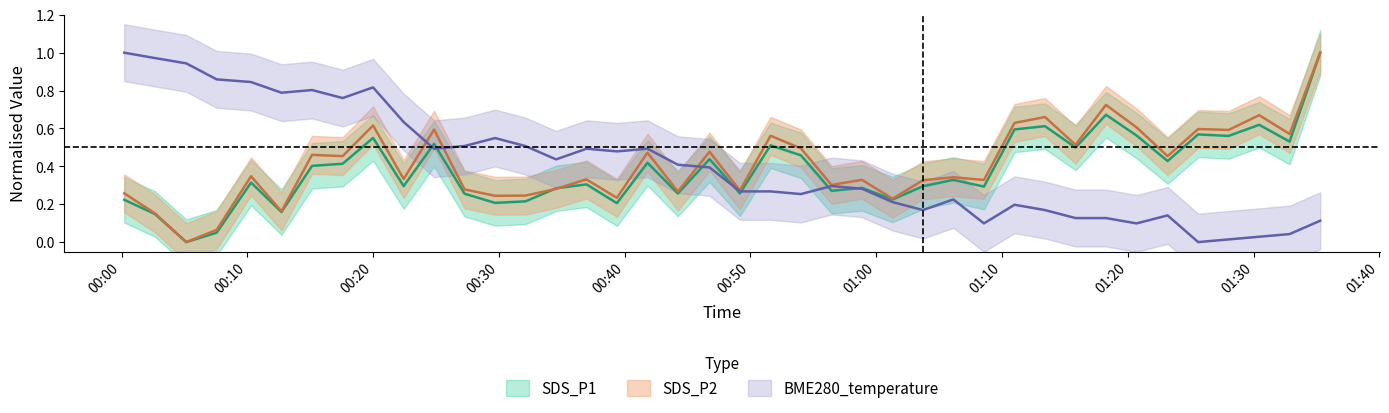

What is the sum of all BME280_temperature values?

16.3